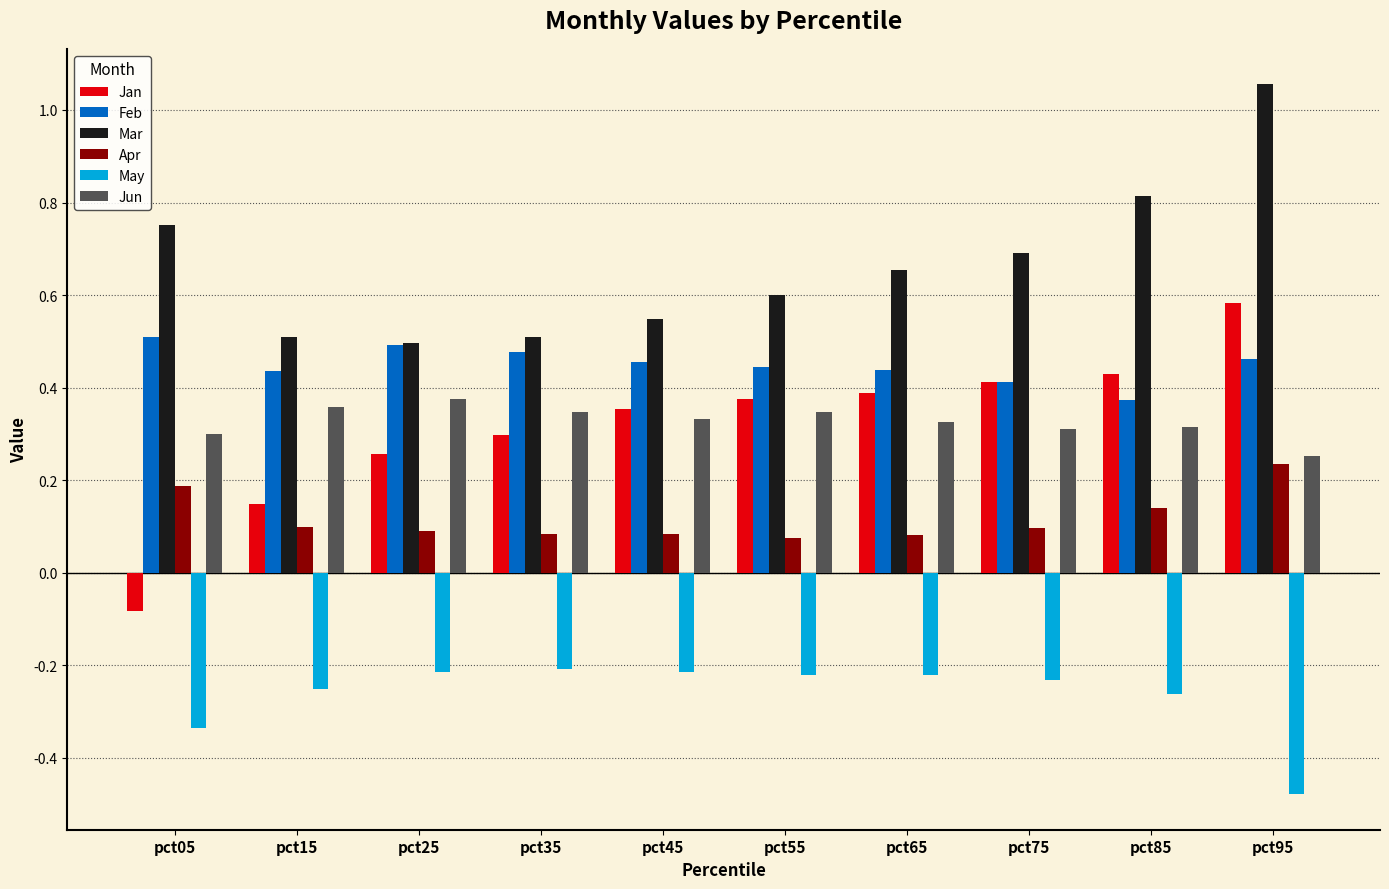

Which series changed the most between pct35 and pct65?

Mar